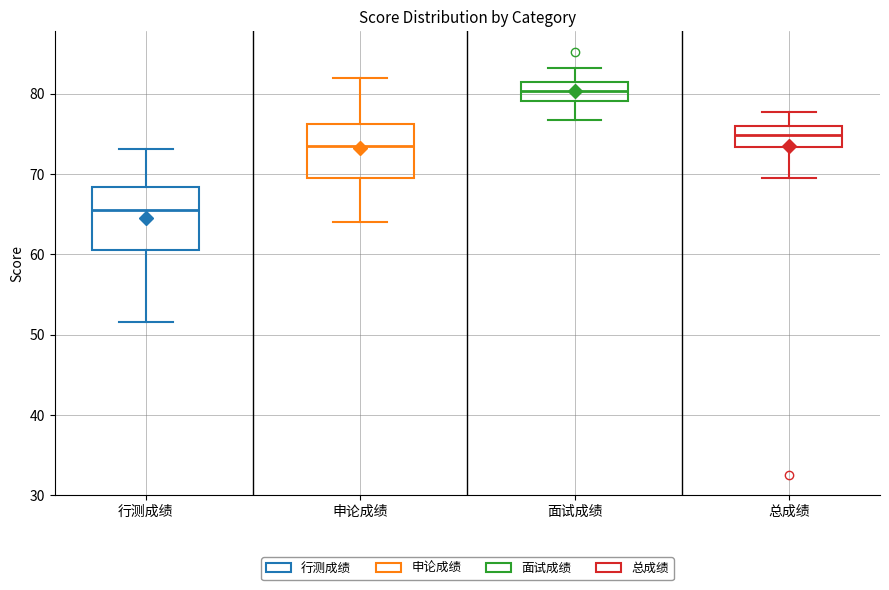

Reading left to right, read every box against the y-axis: the position of its median line, the range the box covers, and the ends of its whiskers. The values are not printed on the chart, so give them approximately, as read against the axis.

行测成绩: median 66, box 61 to 68, whiskers 52 to 73
申论成绩: median 74, box 70 to 76, whiskers 64 to 82
面试成绩: median 80, box 79 to 81, whiskers 77 to 83
总成绩: median 75, box 73 to 76, whiskers 69 to 78